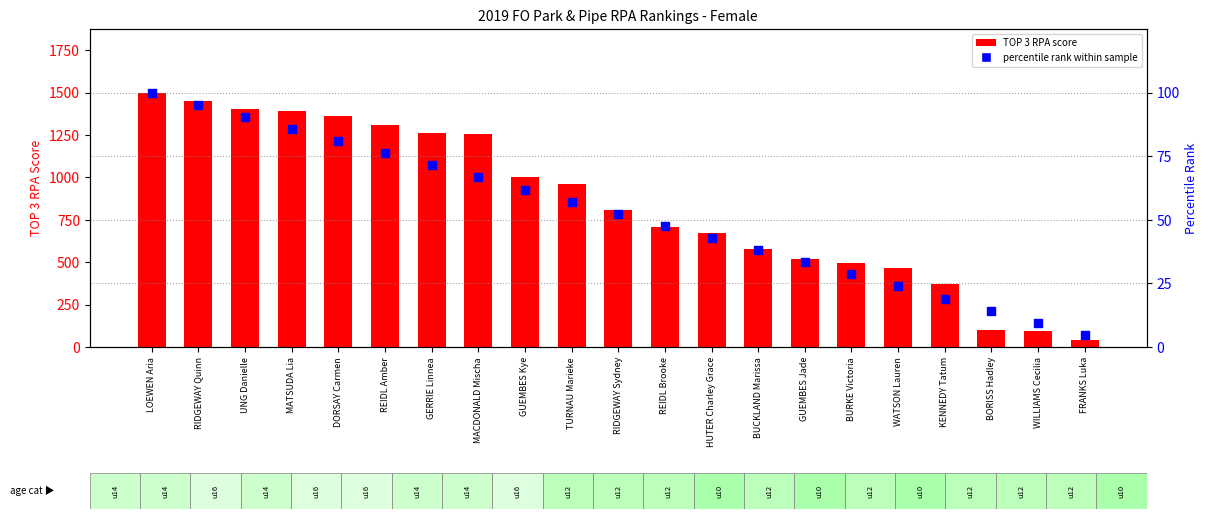

Which series has the widest spread of Y values?

TOP 3 RPA